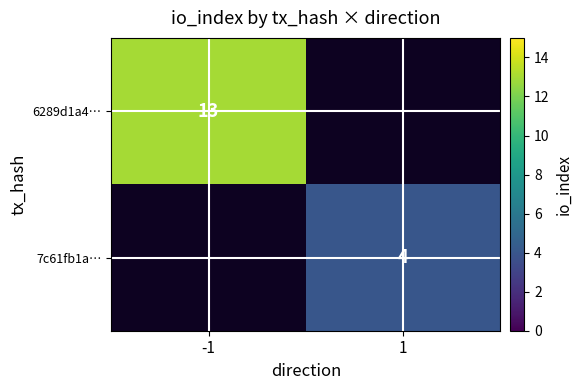

The value of 7c61fb1a… at 1 is 1. True or false?

False